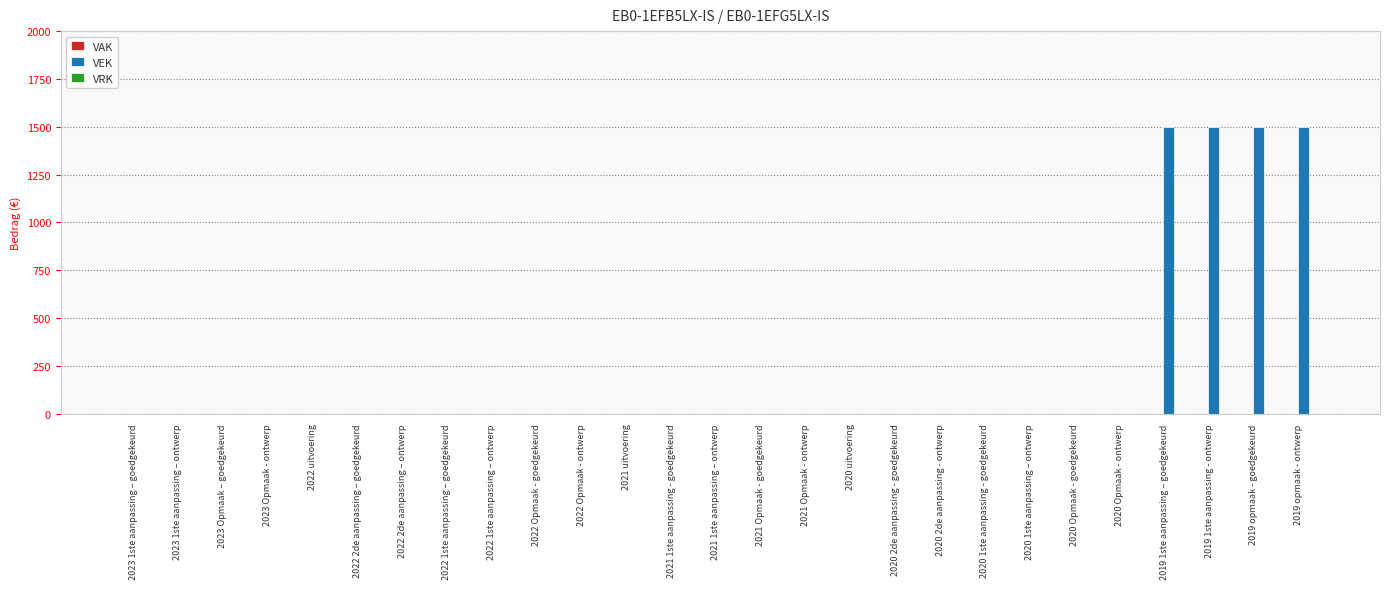

Reading right to left, transcribe all the data shown in this chart.

2019 opmaak - ontwerp=1500	2019 opmaak - goedgekeurd=1500	2019 1ste aanpassing - ontwerp=1500	2019 1ste aanpassing – goedgekeurd=1500	2020 Opmaak - ontwerp=0	2020 Opmaak - goedgekeurd=0	2020 1ste aanpassing – ontwerp=0	2020 1ste aanpassing - goedgekeurd=0	2020 2de aanpassing - ontwerp=0	2020 2de aanpassing - goedgekeurd=0	2020 uitvoering=0	2021 Opmaak - ontwerp=0	2021 Opmaak - goedgekeurd=0	2021 1ste aanpassing – ontwerp=0	2021 1ste aanpassing - goedgekeurd=0	2021 uitvoering=0	2022 Opmaak - ontwerp=0	2022 Opmaak - goedgekeurd=0	2022 1ste aanpassing – ontwerp=0	2022 1ste aanpassing – goedgekeurd=0	2022 2de aanpassing – ontwerp=0	2022 2de aanpassing – goedgekeurd=0	2022 uitvoering=0	2023 Opmaak - ontwerp=0	2023 Opmaak – goedgekeurd=0	2023 1ste aanpassing – ontwerp=0	2023 1ste aanpassing – goedgekeurd=0